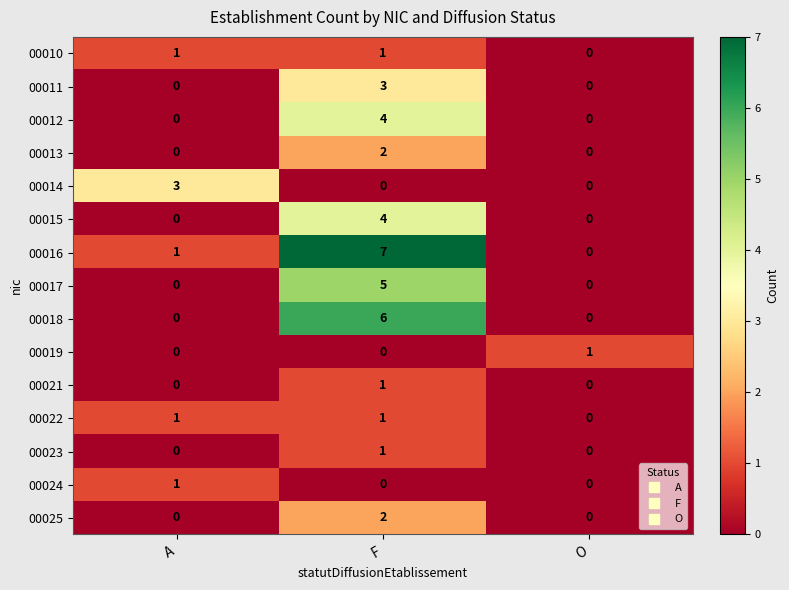

Which series changed the most between A and O?

00014